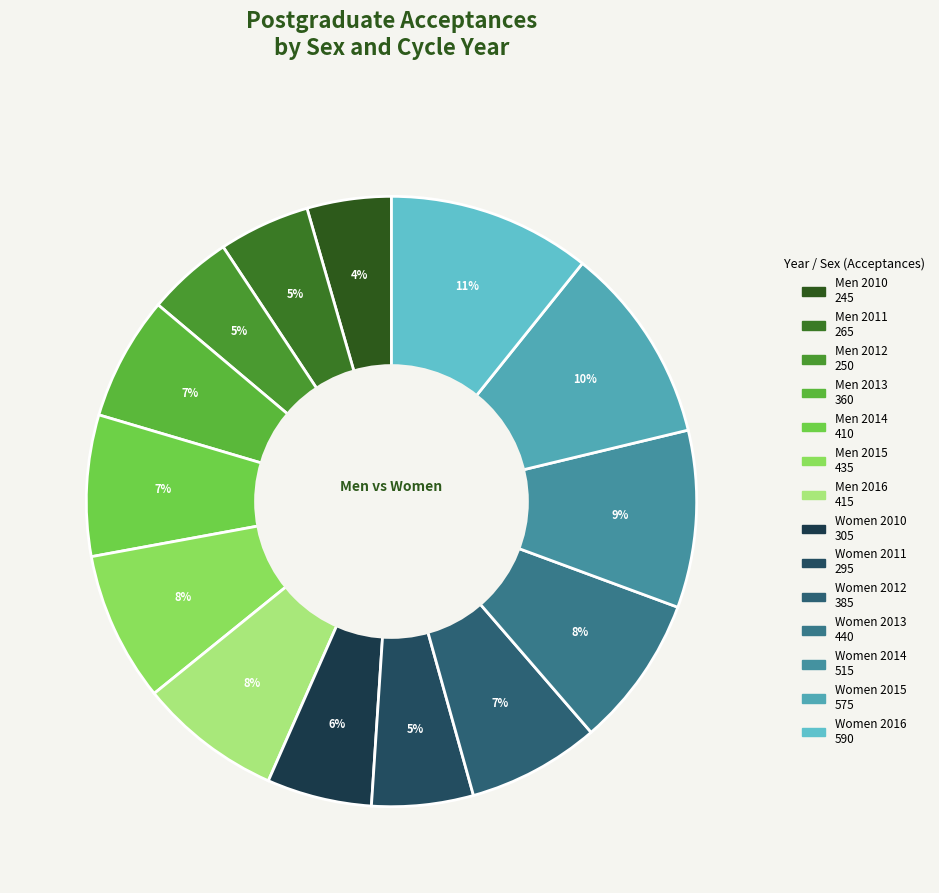

How many slices are in this pie chart?

14